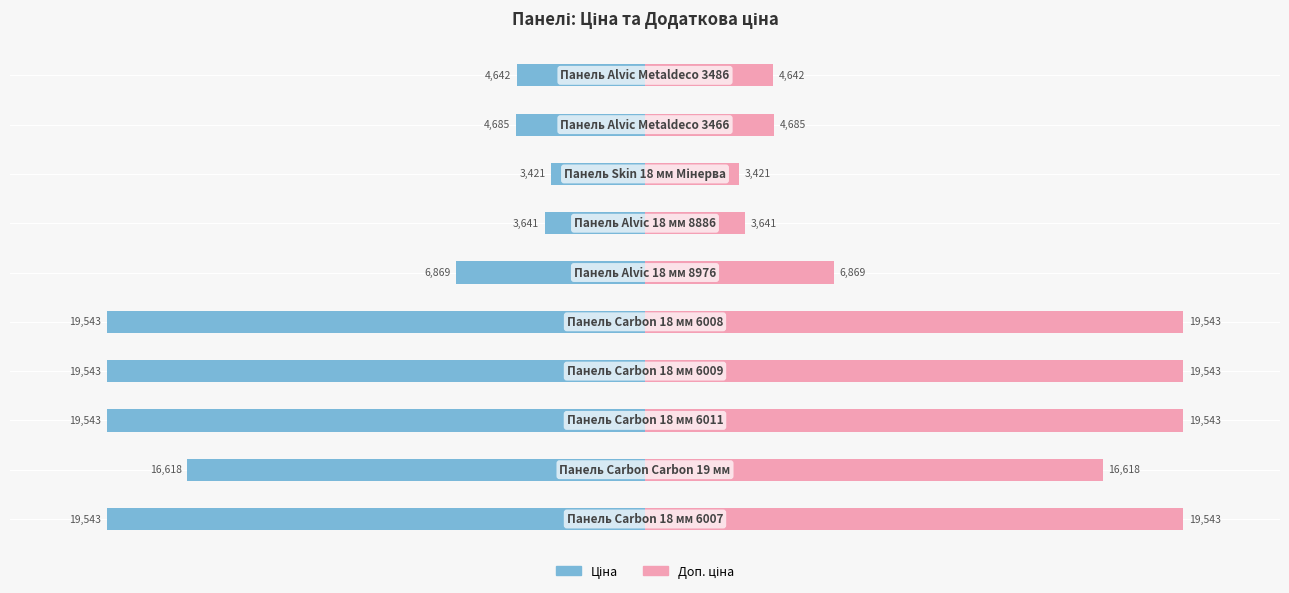

Rank the series by their maximum value, from lowest to highest.

Ціна, Доп. ціна